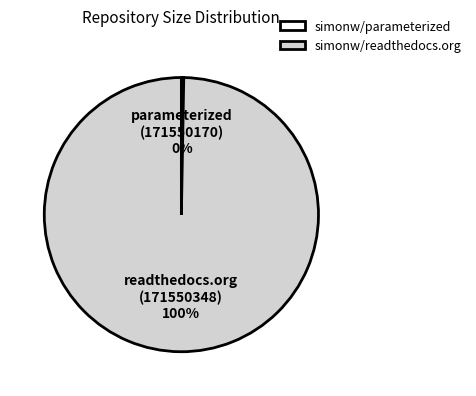

To the nearest percent, what percentage of the pie is simonw/readthedocs.org?

100%